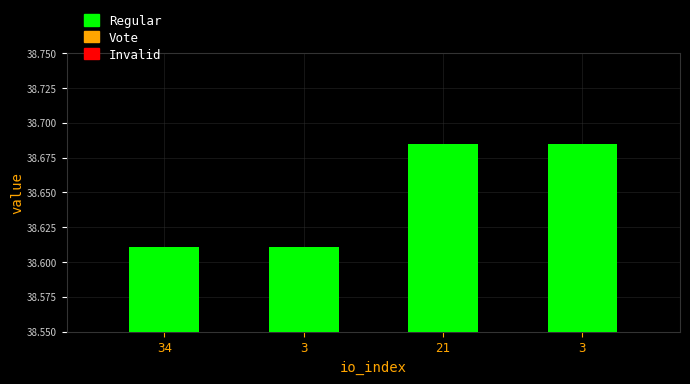

Reading right to left, transcribe all the data shown in this chart.

3=38.7	21=38.7	3=38.6	34=38.6